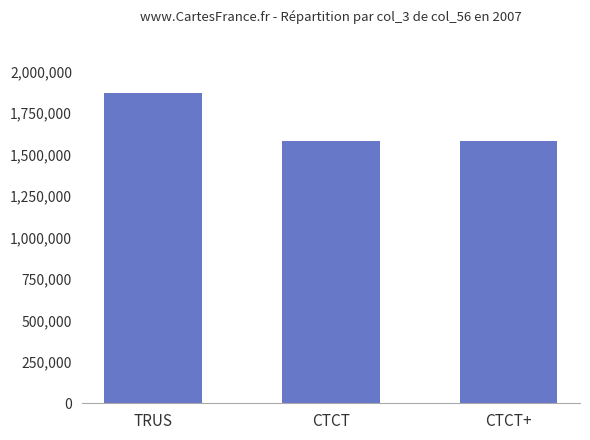

What is the smallest value displayed?

1581739